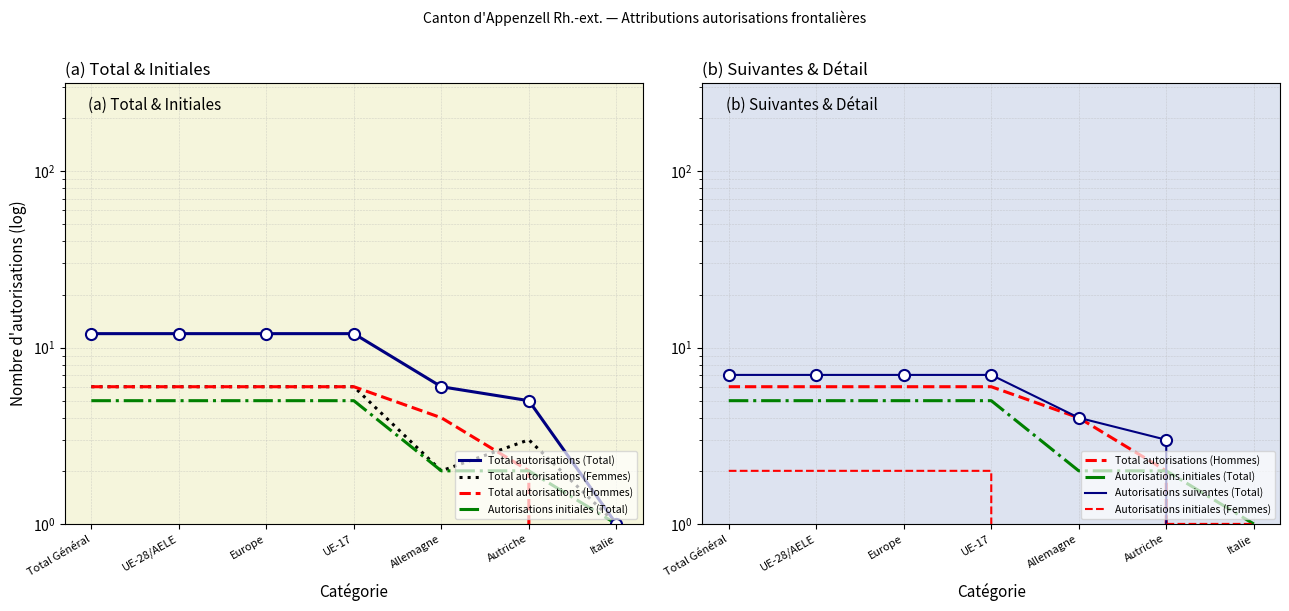

At which category is the sum across all series the highest?

Total Général